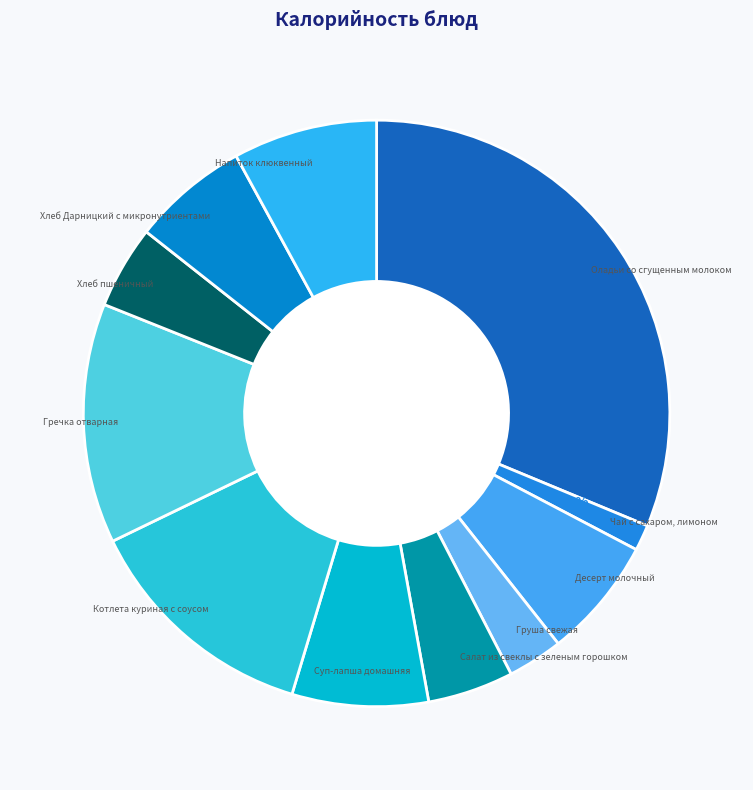

How many slices are in this pie chart?

11